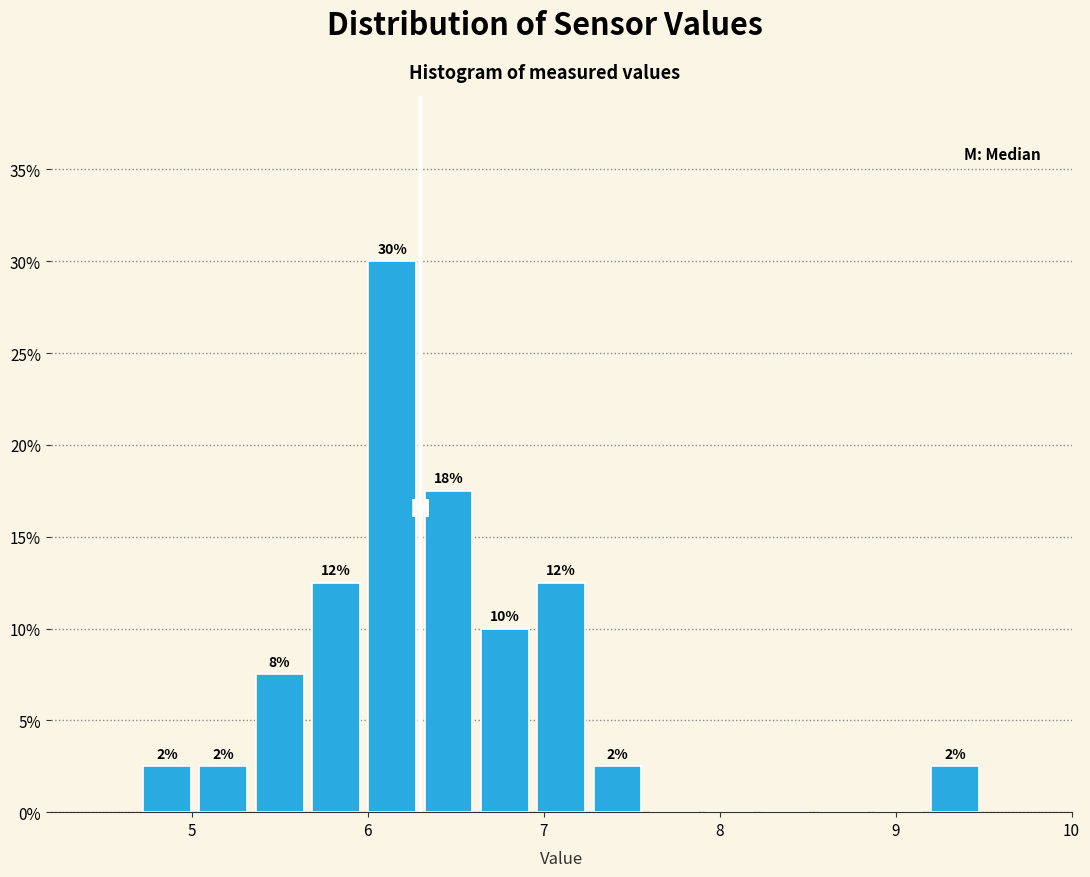

Around what value on the x-axis is the tallest bar? Give the approximate position of its centre, as read against the axis.

6.1